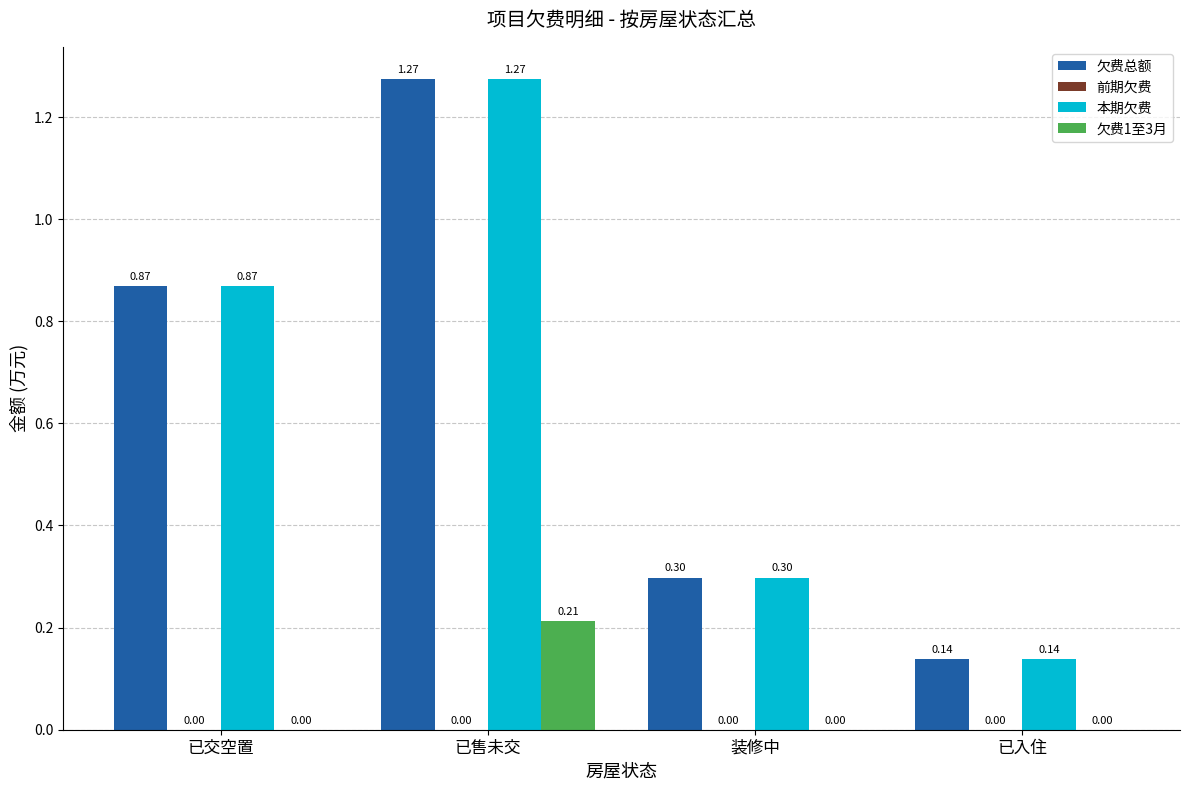

Is the value of 欠费1至3月 at 已交空置 greater than the value of 本期欠费 at 装修中?

No